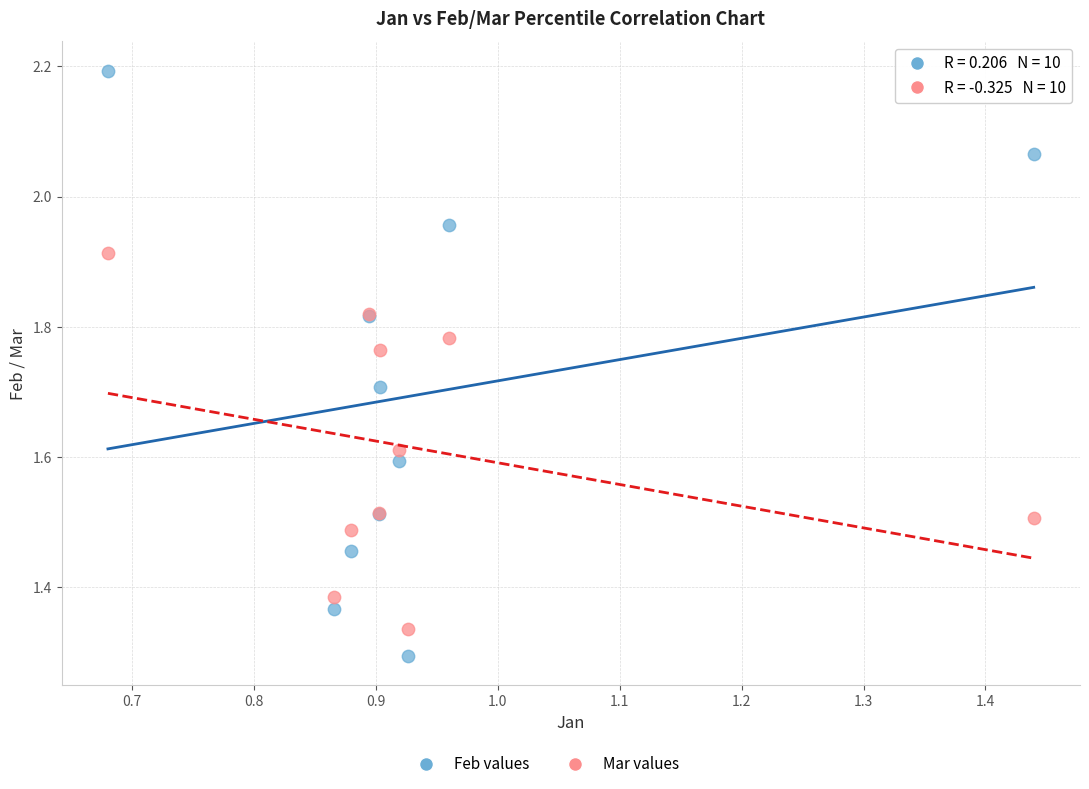

Which series has the largest Y range (max minus min)?

Feb values